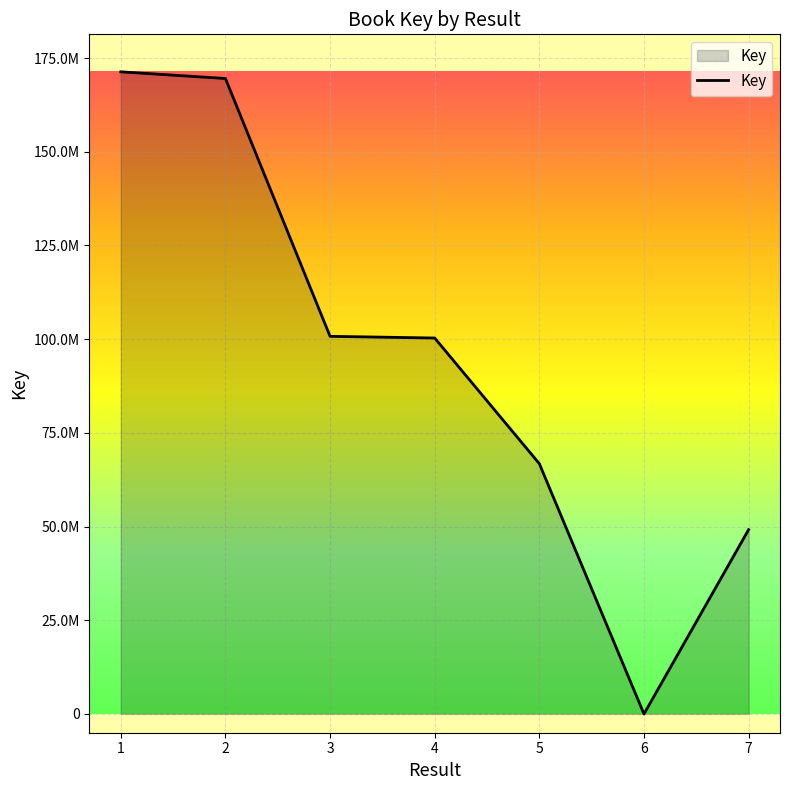

Is this an area chart (filled region under the line)?

Yes